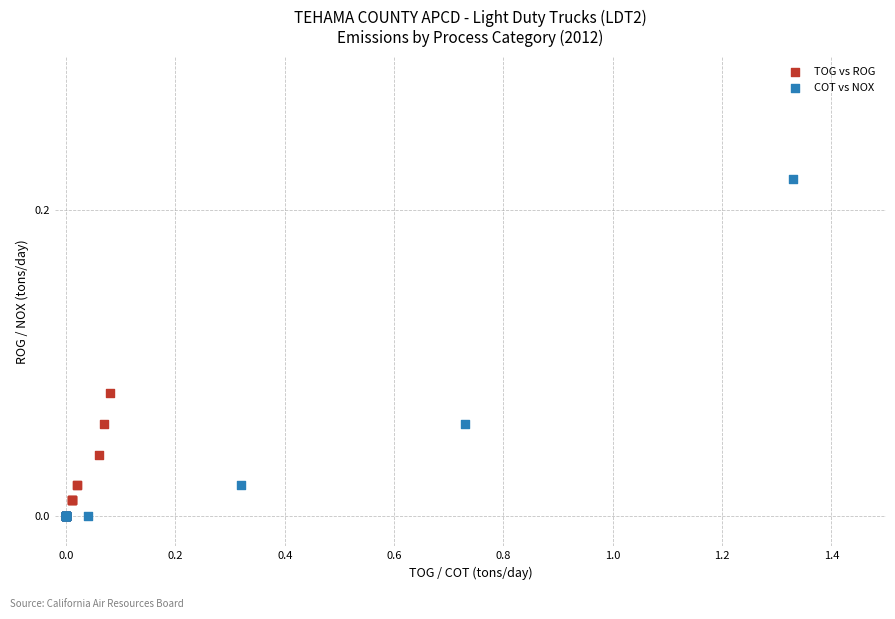

Which series contains the highest Y value?

COT vs NOX